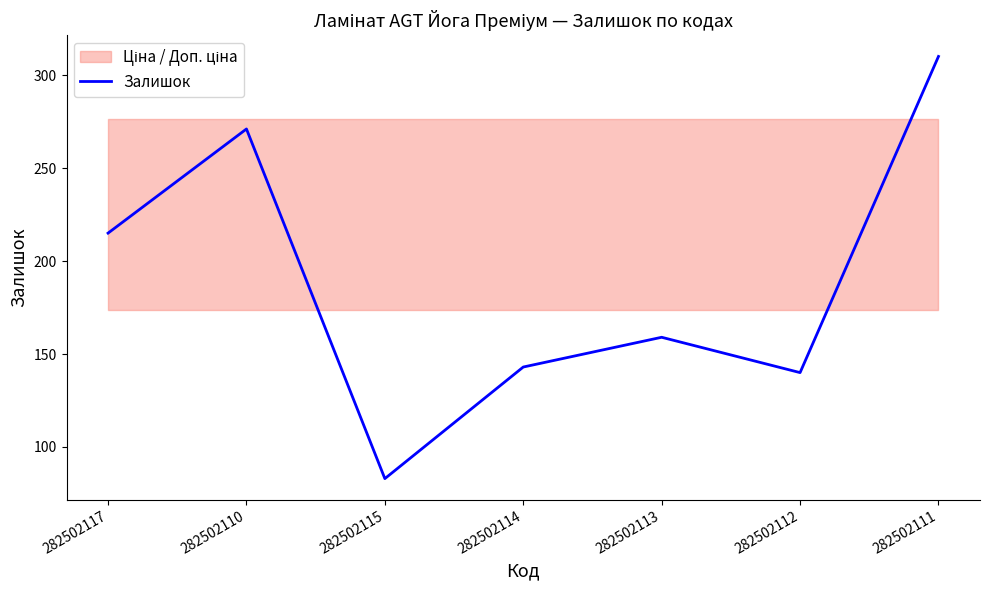

What is the change in value from 282502115 to 282502113?

+76